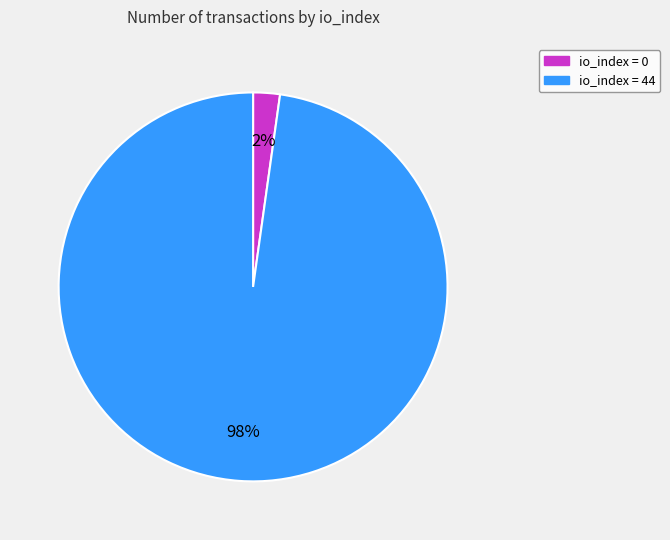

How many segments does this pie chart have?

2